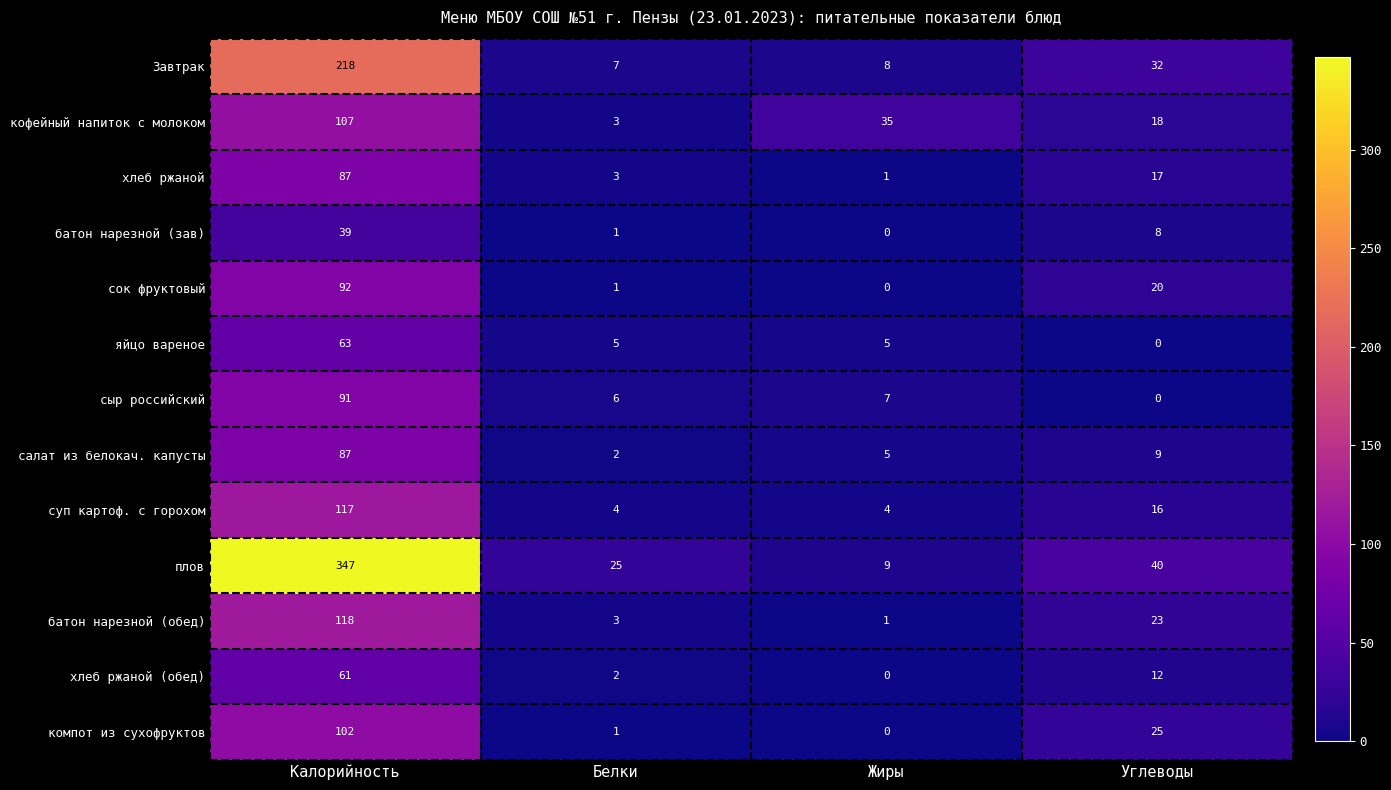

Which label corresponds to the largest value in the chart?

Калорийность